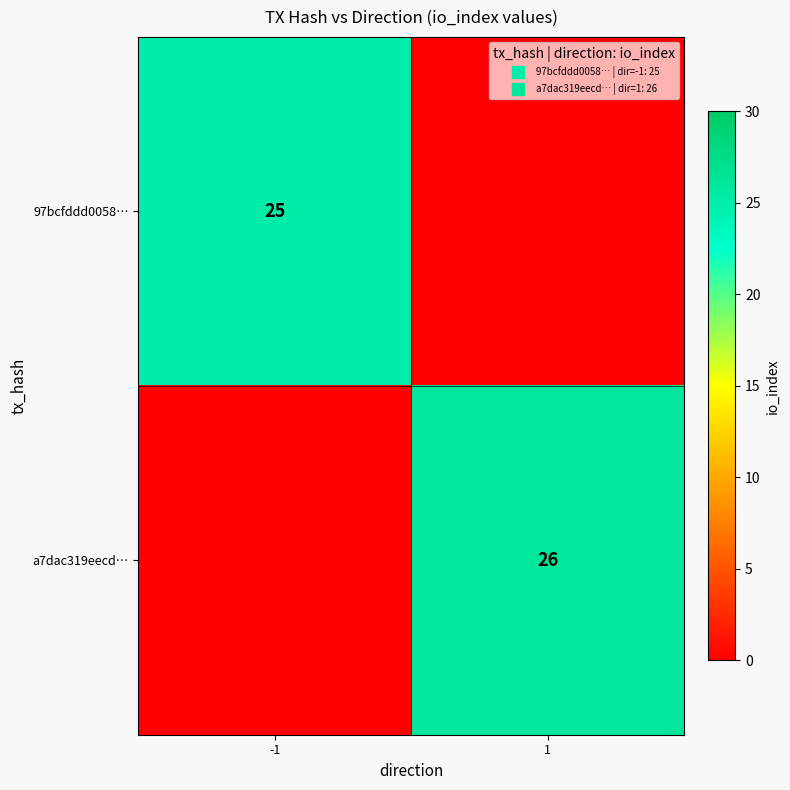

Rank the series at -1 from highest to lowest value.

97bcfddd0058…, a7dac319eecd…